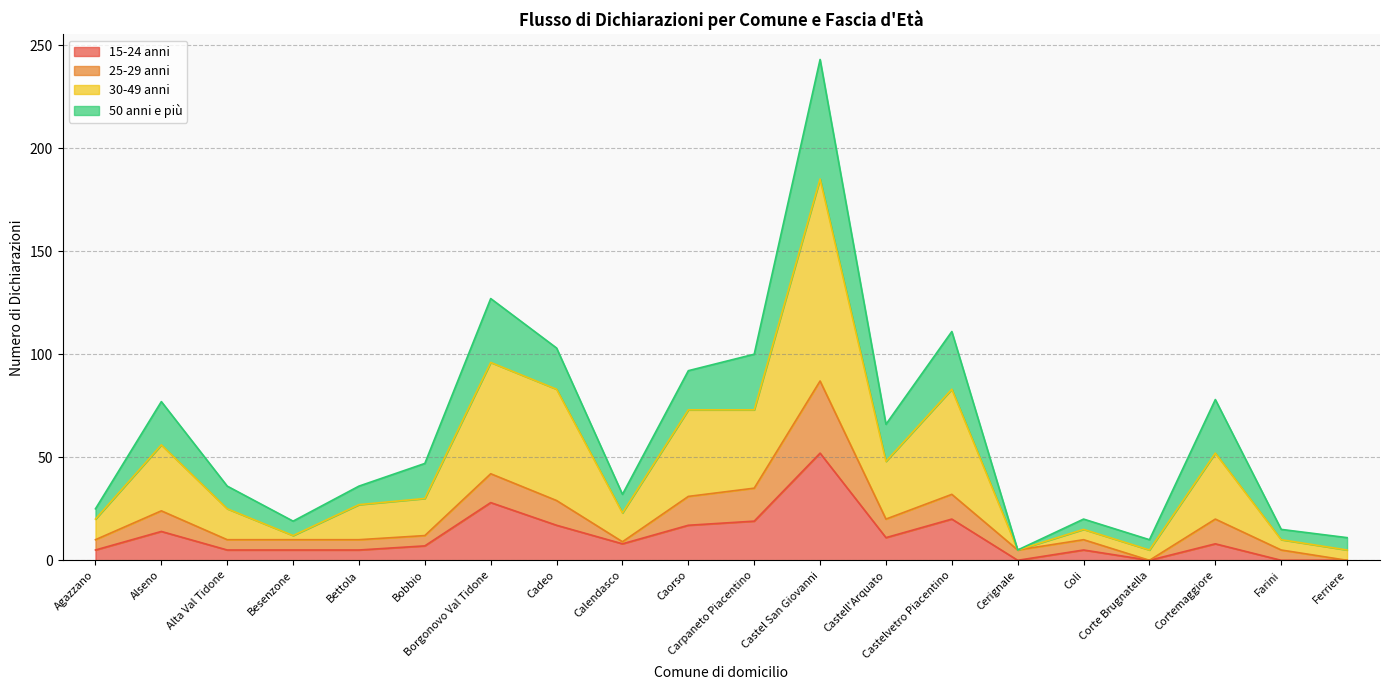

How many lines are shown in the chart?

4